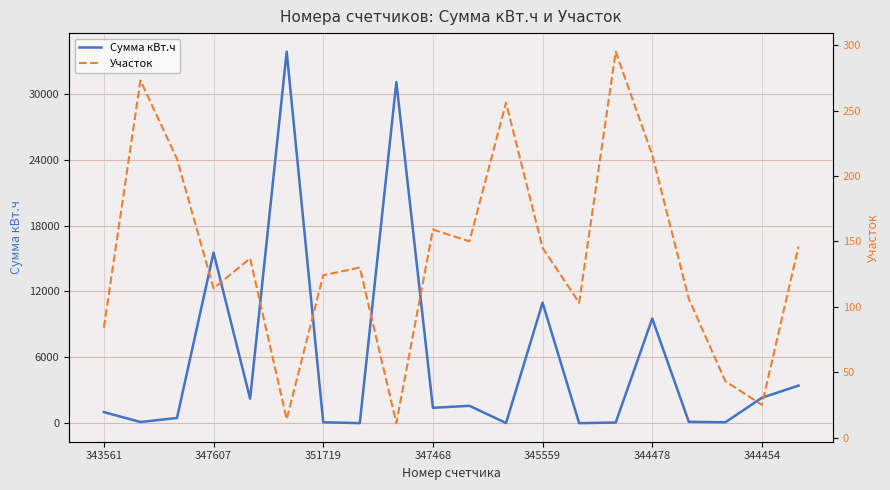

How many times do Сумма кВт.ч and Участок cross each other?

8